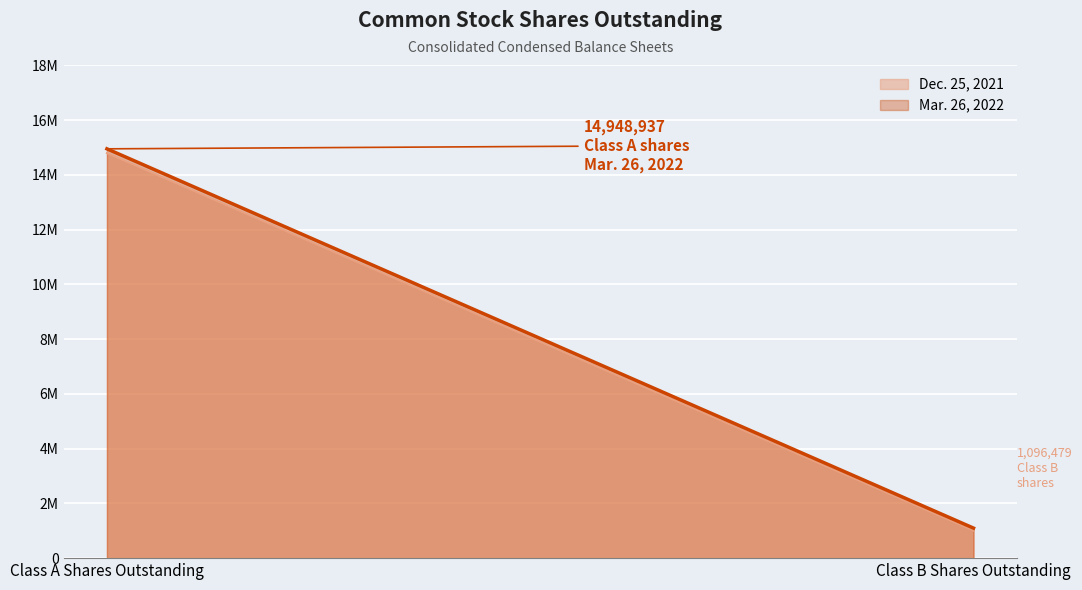

What are all the series names shown in the legend?

Dec. 25, 2021, Mar. 26, 2022